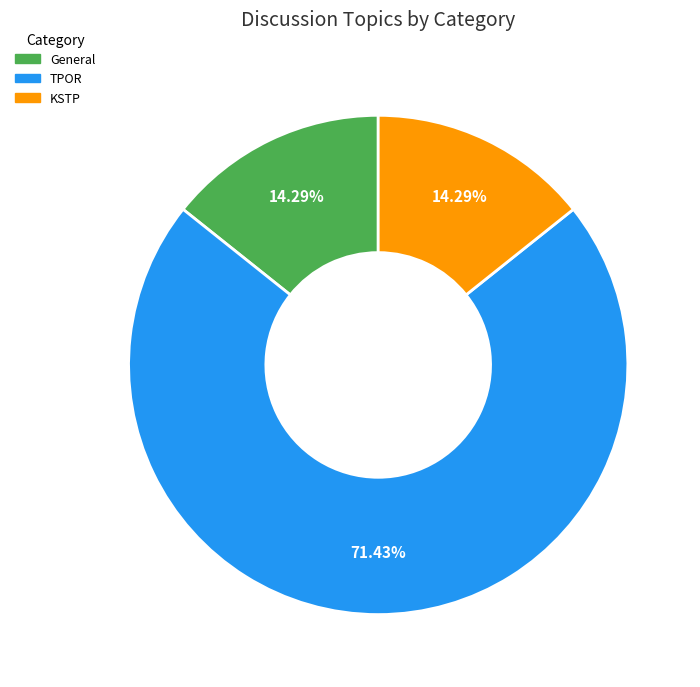

Between General and TPOR, which is larger?

TPOR